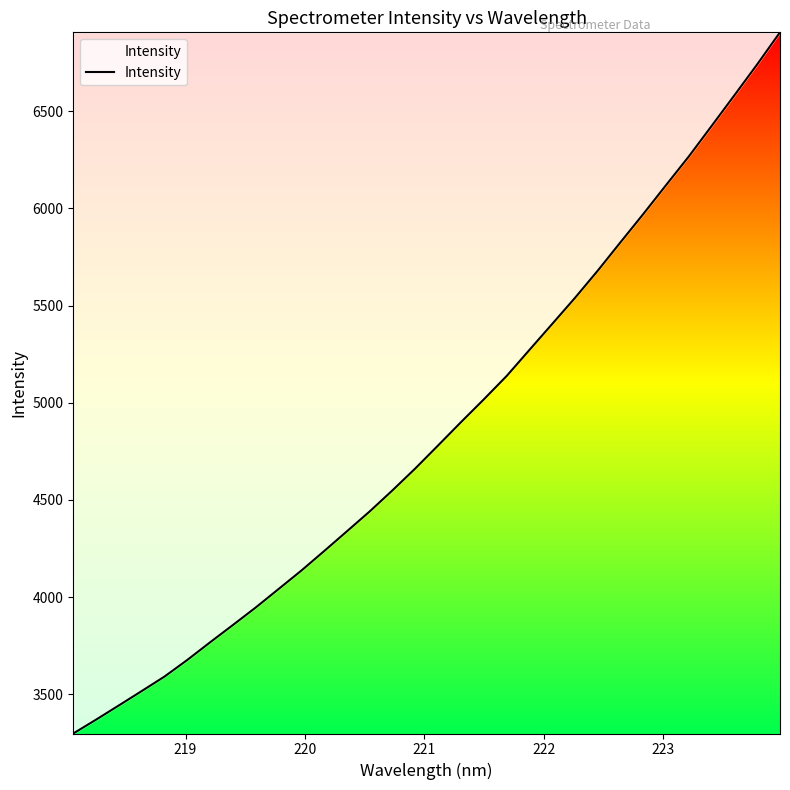

What is the minimum value shown in the chart?

3298.7